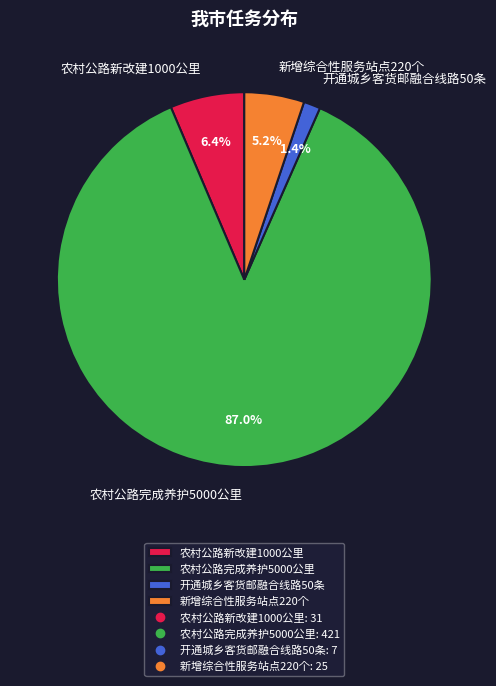

The 开通城乡客货邮融合线路50条 slice represents 1% of the pie. True or false?

True